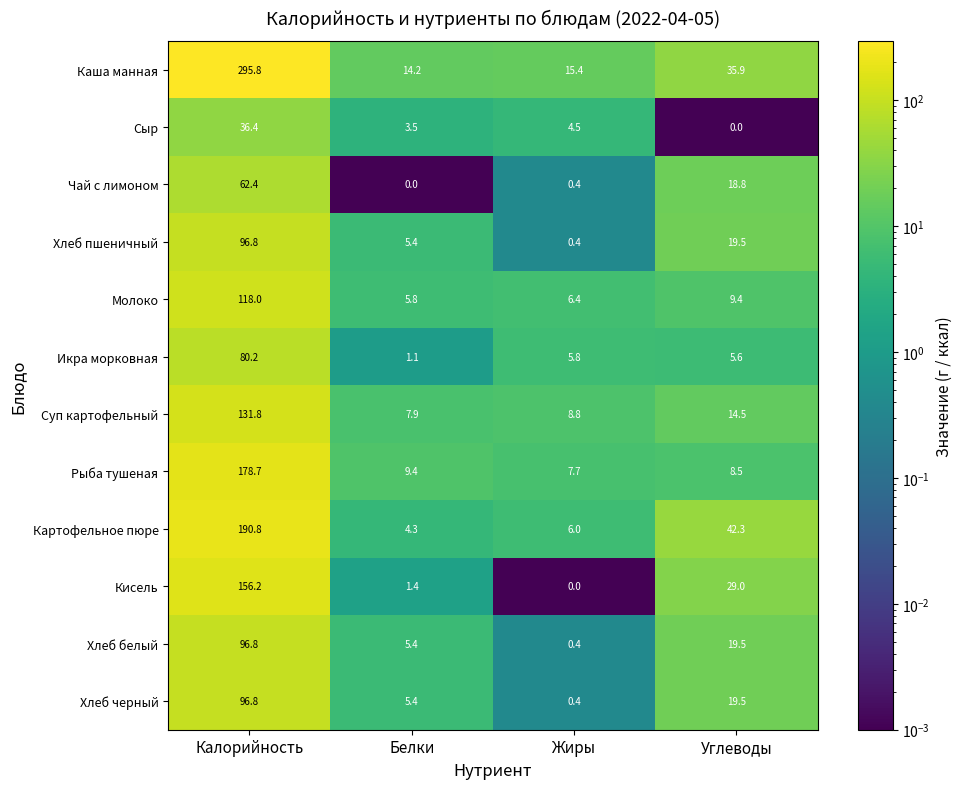

The value of Икра морковная at Калорийность is 80.2. True or false?

True